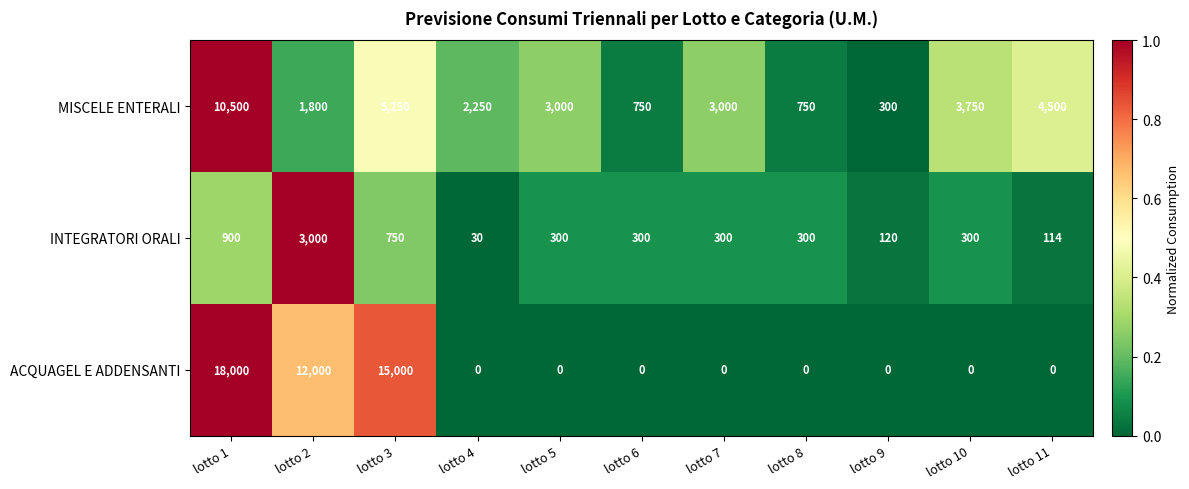

Is it true that MISCELE ENTERALI equals 2424 at lotto 11?

False